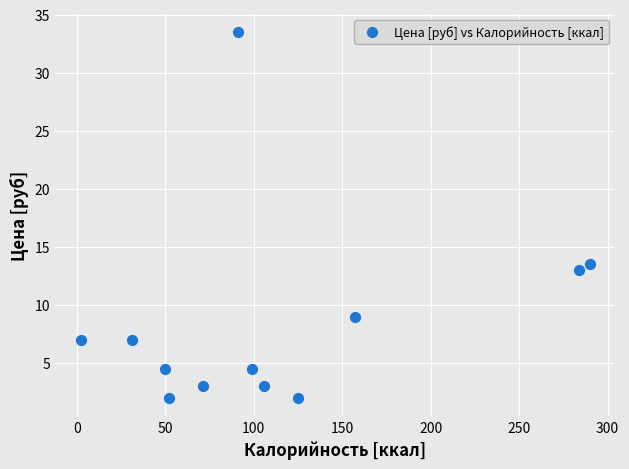

What Y value in the scatter plot is closest to 17?

13.5